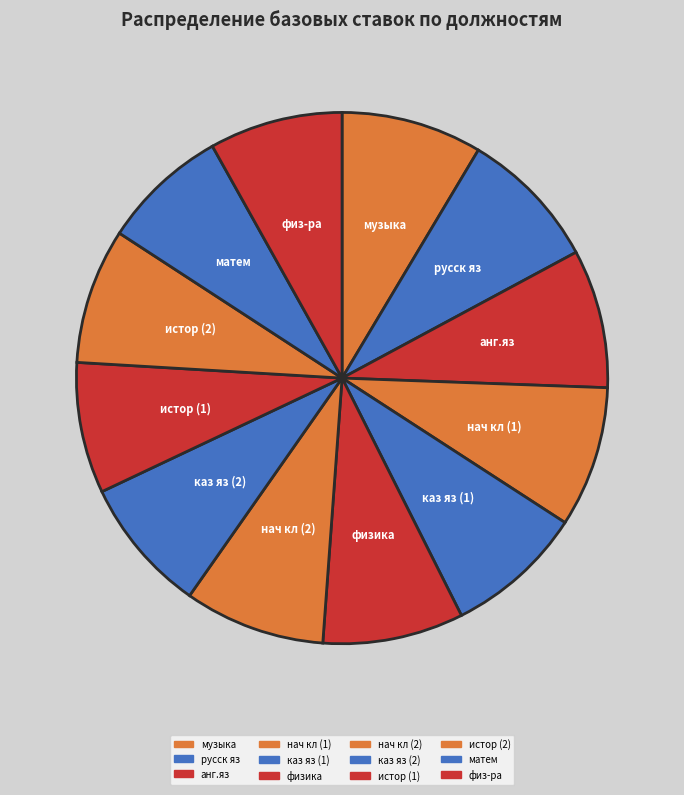

Is нач кл (1) the majority of the pie?

No